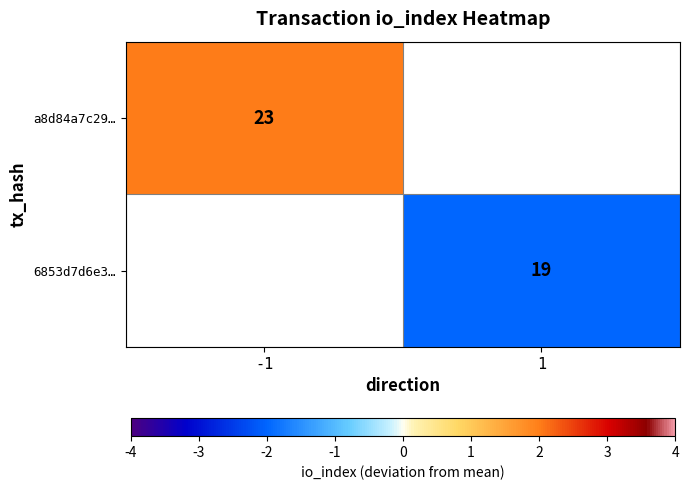

The value of a8d84a7c29… at -1 is 31. True or false?

False